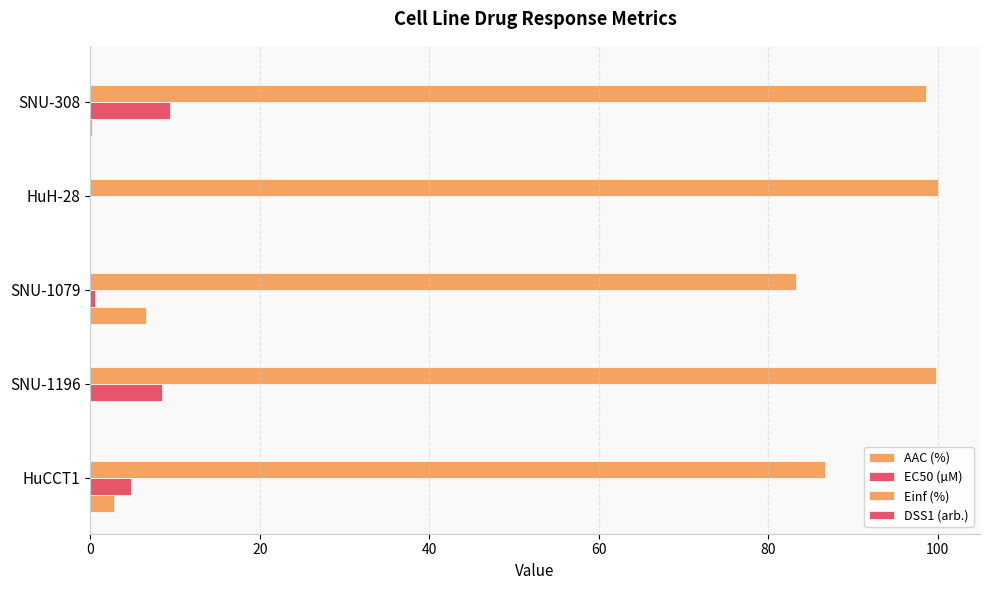

Reading left to right, transcribe all the data shown in this chart.

AAC (%): 0=2.8	20=0.0	40=6.6	60=0.0	80=0.2
EC50 (µM): 0=4.8	20=8.5	40=0.6	60=0.0	80=9.4
Einf (%): 0=86.7	20=99.8	40=83.2	60=100.0	80=98.6
DSS1 (arb.): 0=0.0	20=0.0	40=0.0	60=0.0	80=0.0